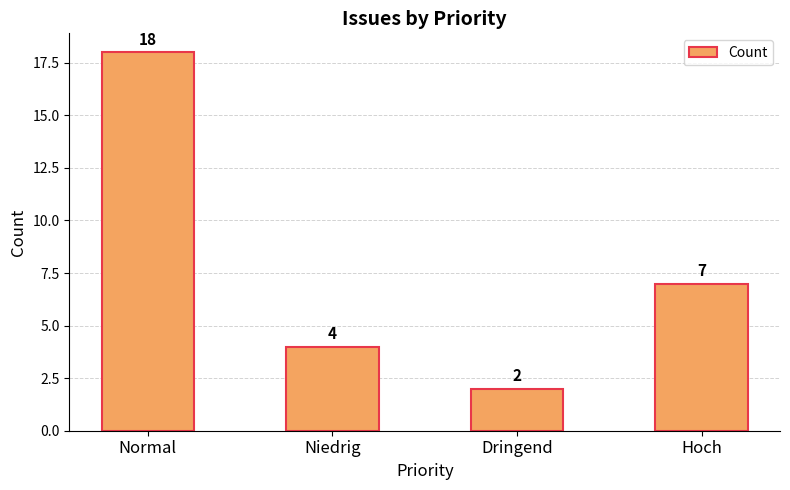

Rank the categories by value from highest to lowest.

Normal, Hoch, Niedrig, Dringend